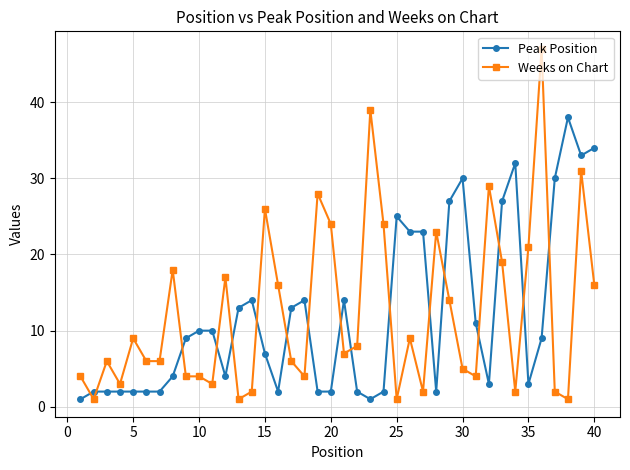

What is the minimum value for Peak Position?

1